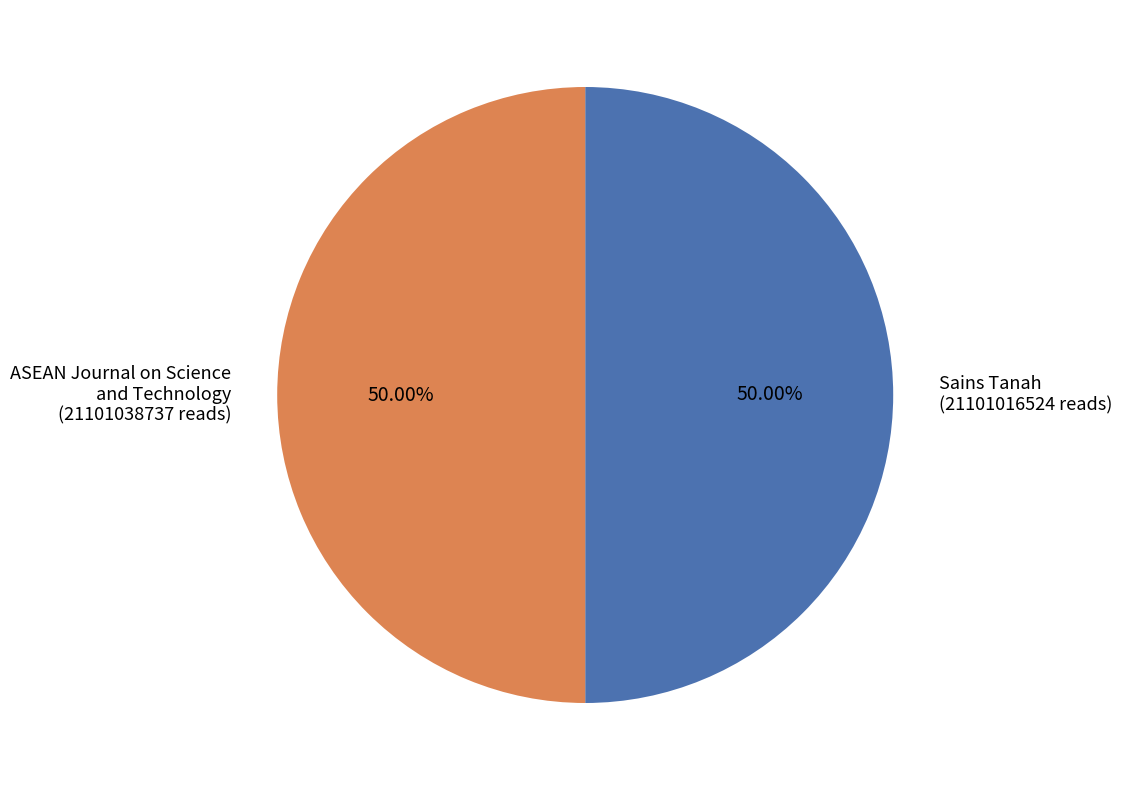

What percentage is the ASEAN Journal on Science and Technology slice, to the nearest percent?

50%